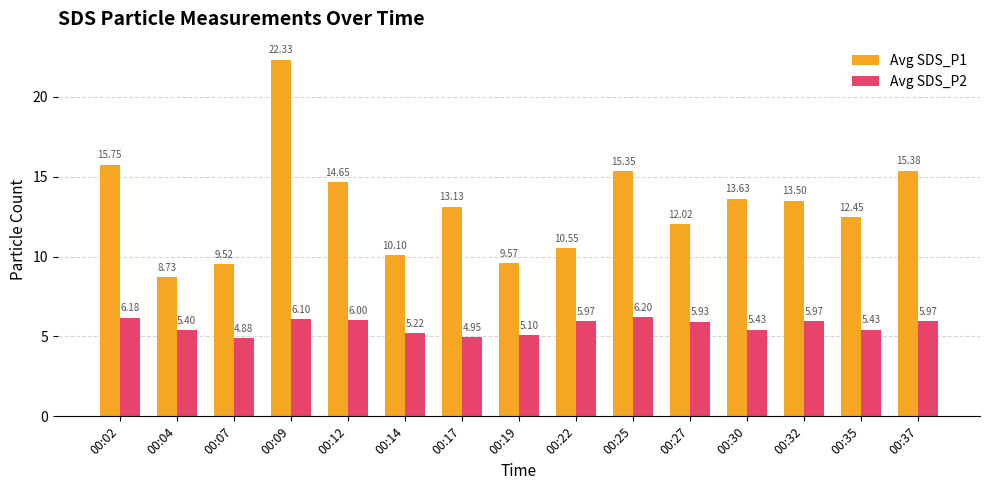

What is the total value across all series at 00:22?

16.5